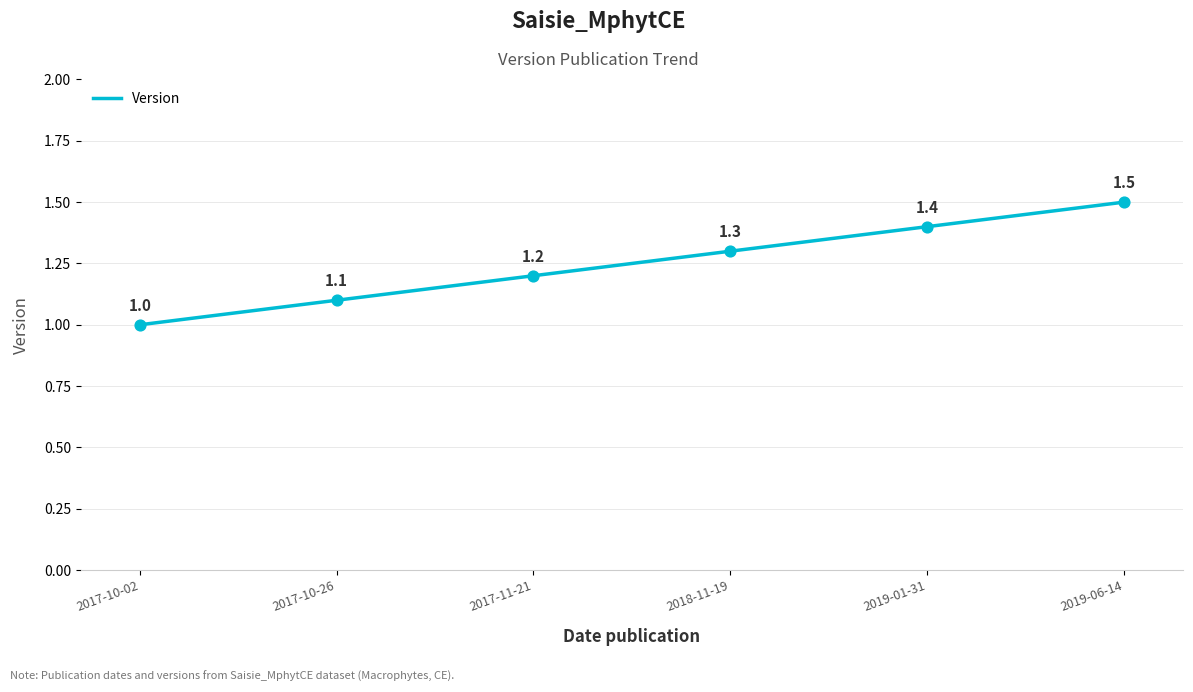

Approximately how many times larger is the value at 2018-11-19 compared to 2019-06-14?

0.9